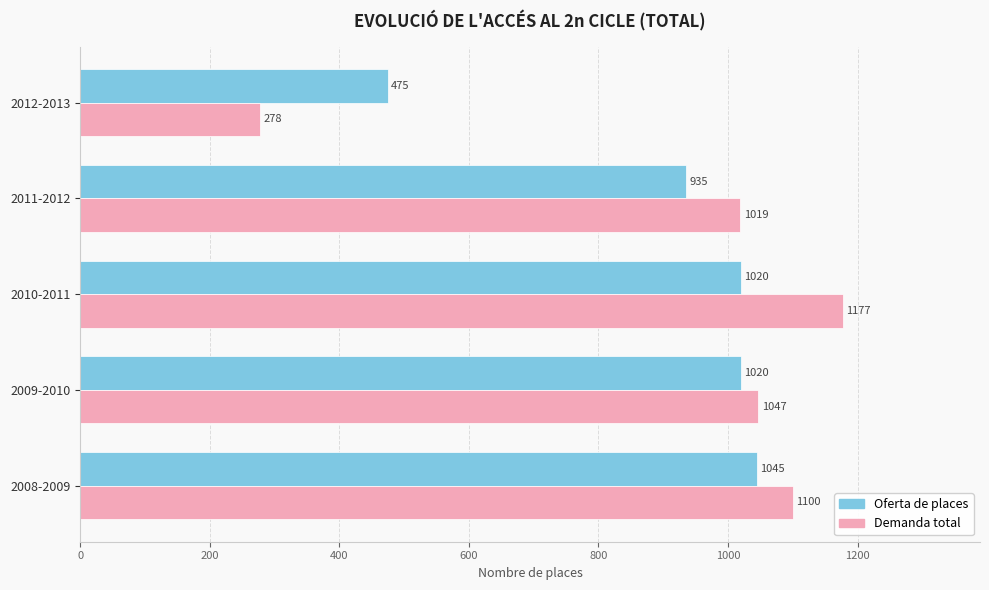

List the series in order of their overall mean, highest first.

Demanda total, Oferta de places